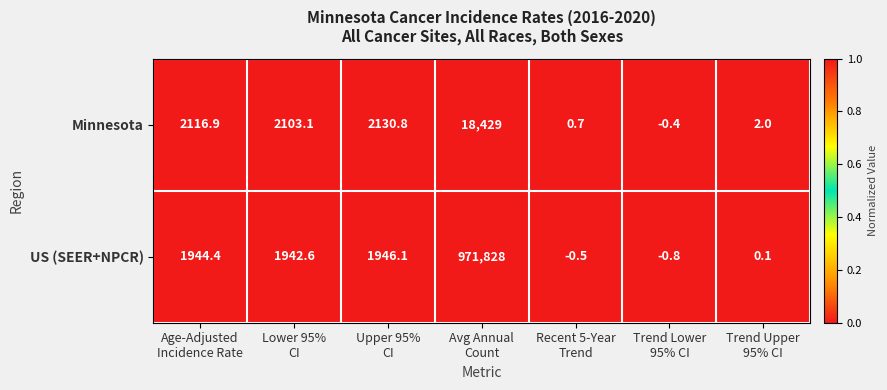

Reading left to right, what are all the values shown in this chart?

Minnesota: 2116.9	2103.1	2130.8	18429.0	0.7	-0.4	2.0
US (SEER+NPCR): 1944.4	1942.6	1946.1	971828.0	-0.5	-0.8	0.1